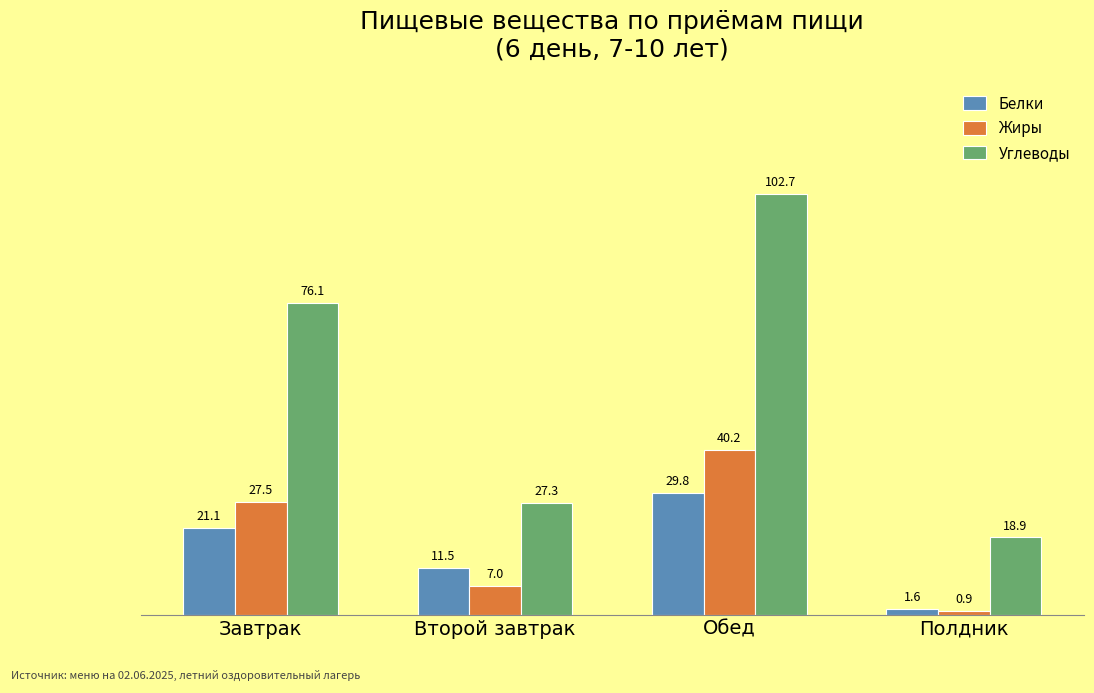

What is the sum of the Углеводы values at Второй завтрак and Обед?

130.0